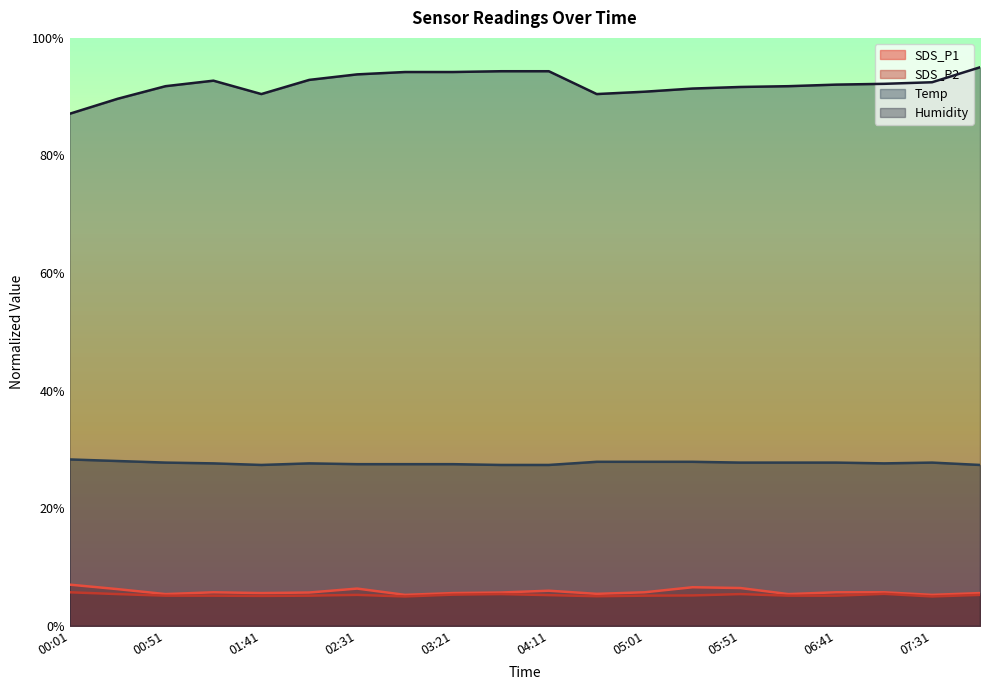

Where does the Humidity series first go above 92?

01:16